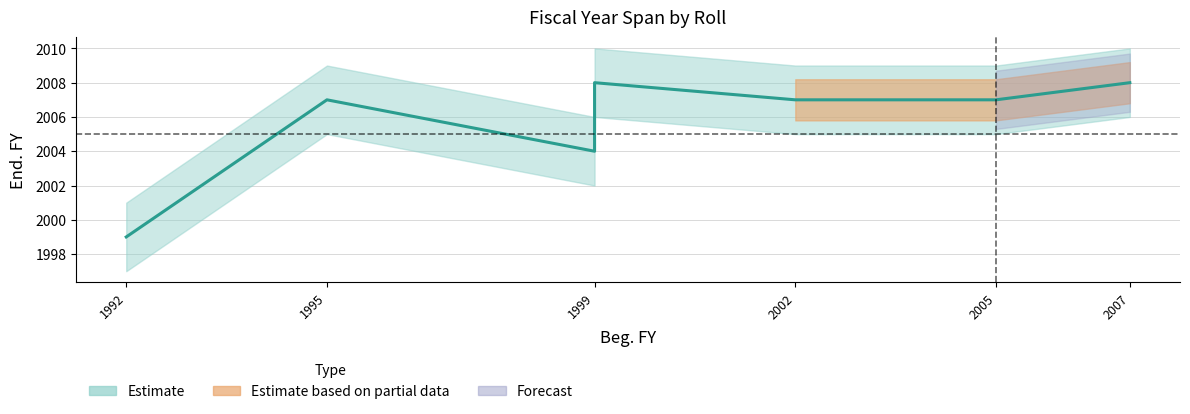

Where does the data first go above 2007?

1999